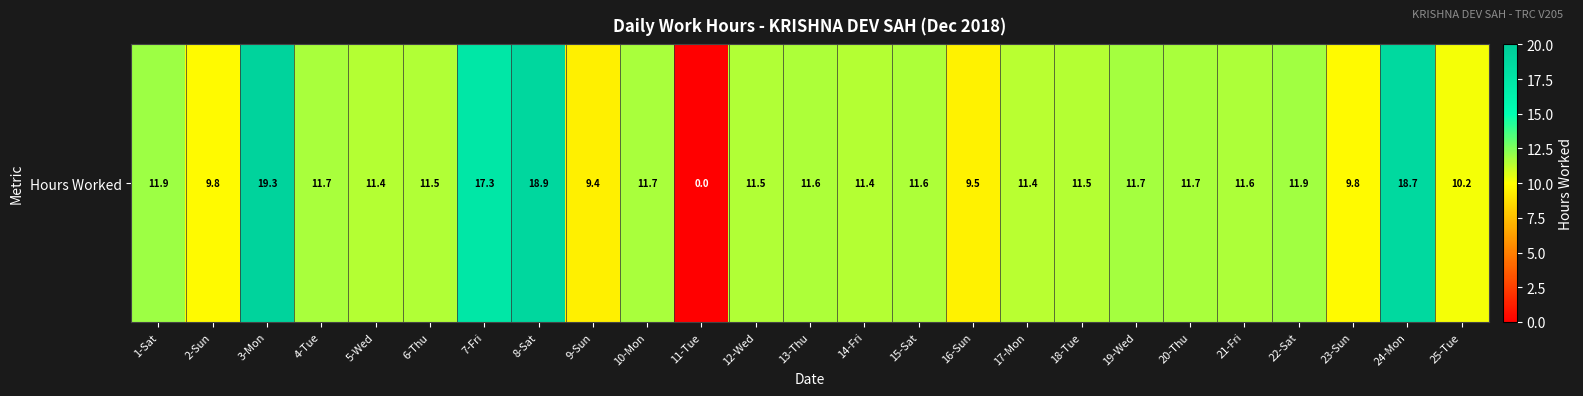

How many values are below 11?

6